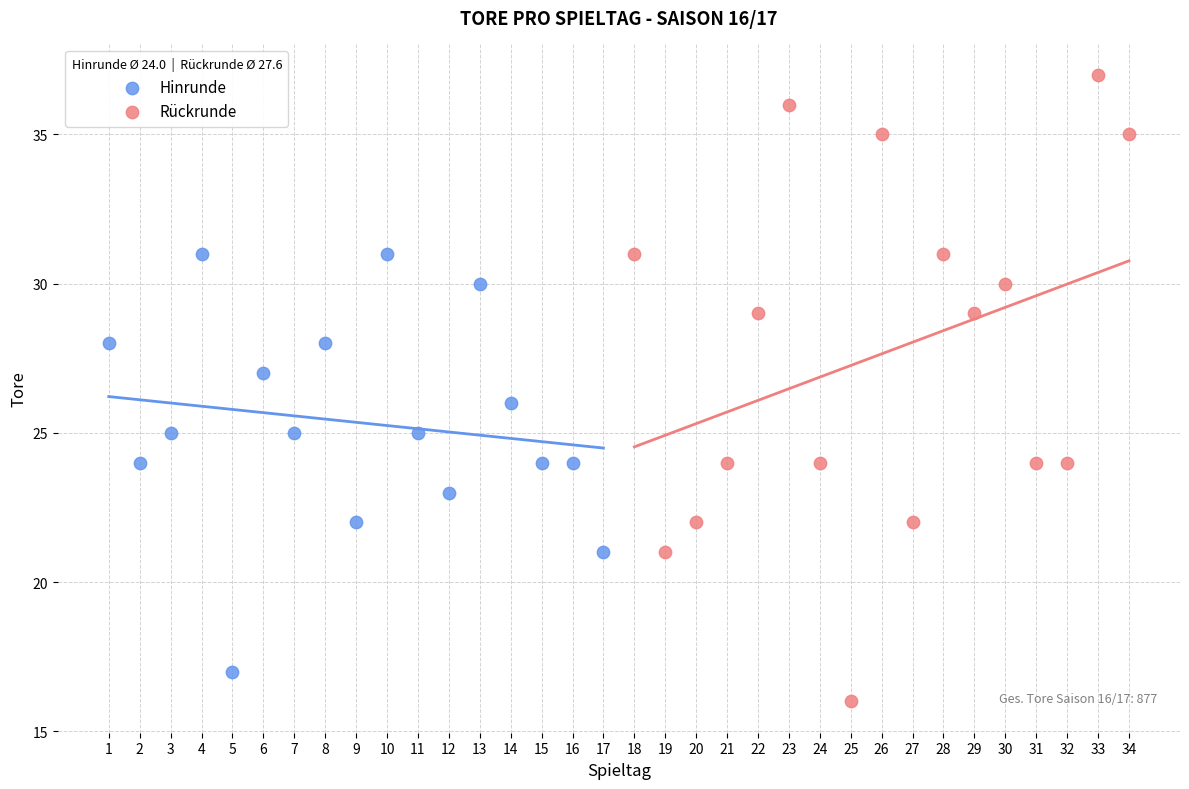

Which series contains the lowest Y value?

Rückrunde